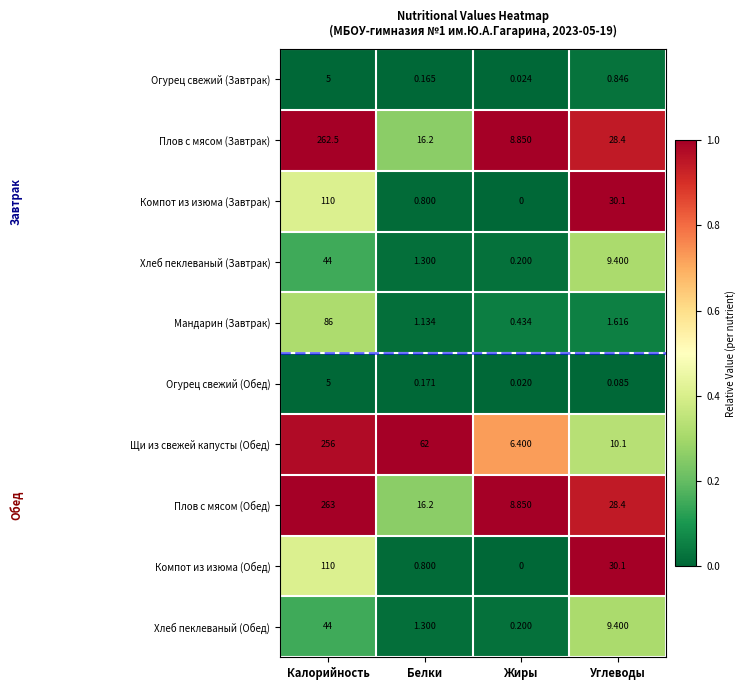

Is the value of Огурец свежий (Завтрак) at Калорийность greater than the value of Плов с мясом (Обед) at Калорийность?

No